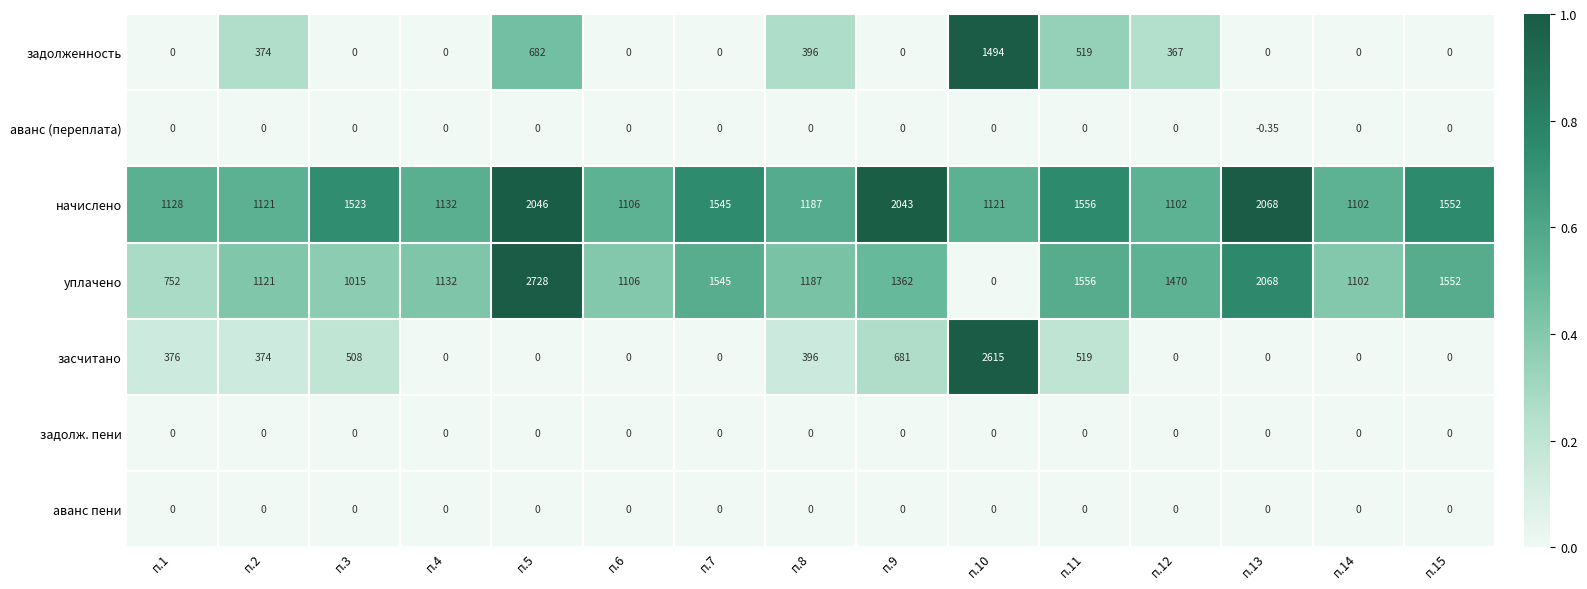

How many data points in аванс (переплата) are less than 0?

1